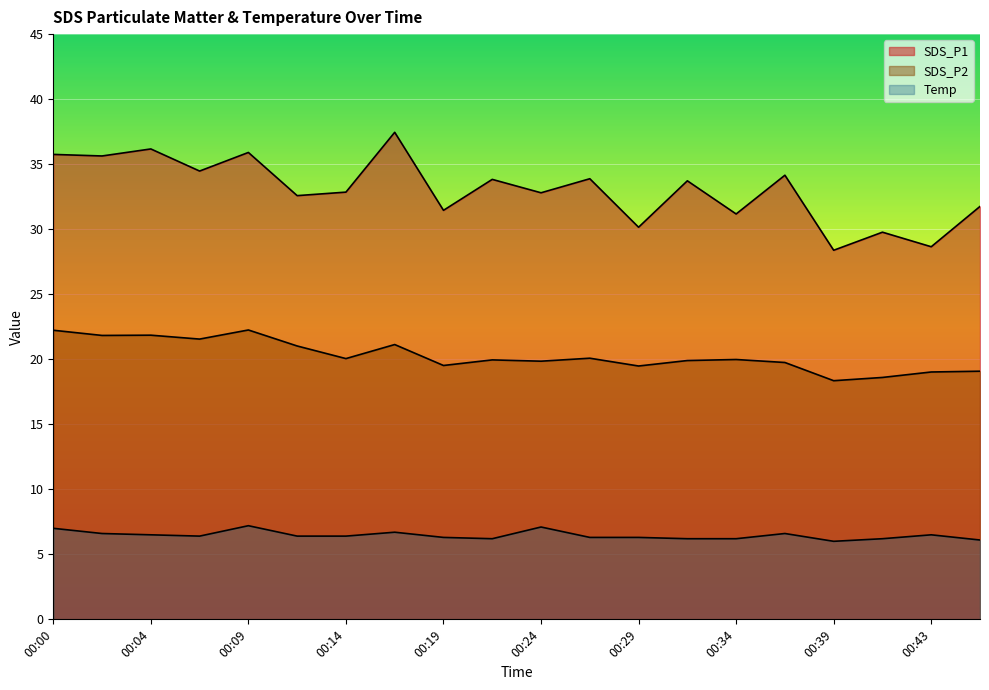

Which series has the largest total across all categories?

SDS_P1